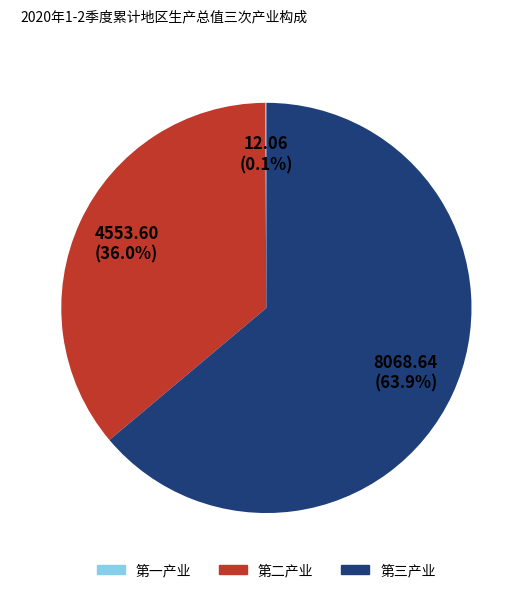

Approximately how many times larger is the value at 第二产业 compared to 第三产业?

0.6